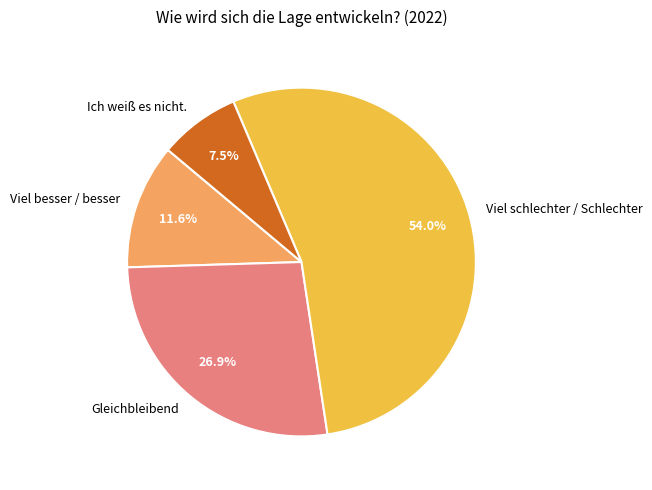

Which slice is the smallest?

Ich weiß es nicht.